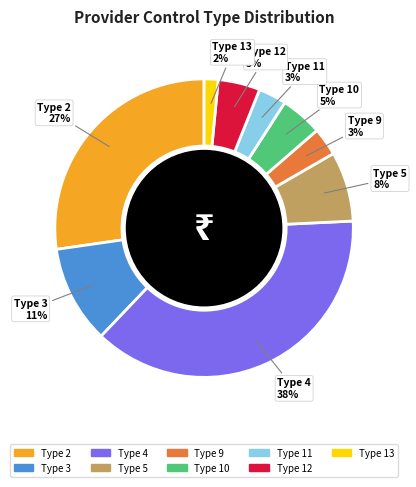

To the nearest percent, what is the average slice percentage?

11%